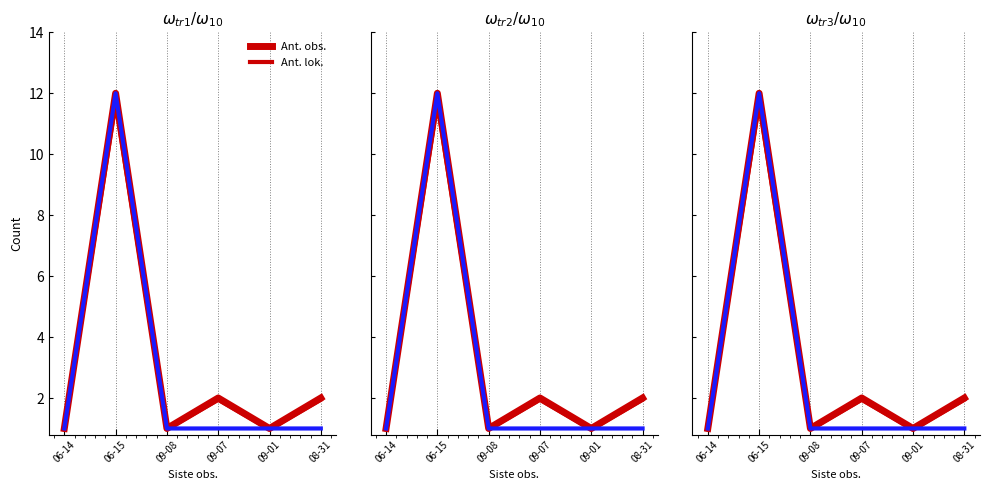

What is the lowest value of the Ant. obs. (alt) series?

1.0